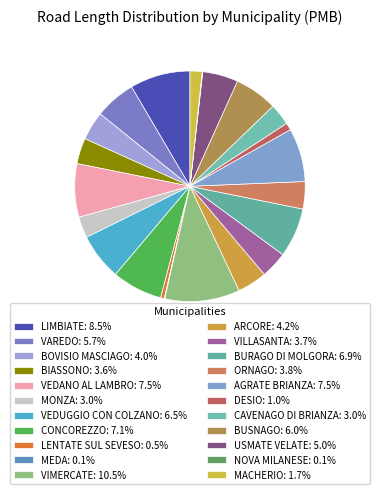

What is the largest slice in the pie chart?

11